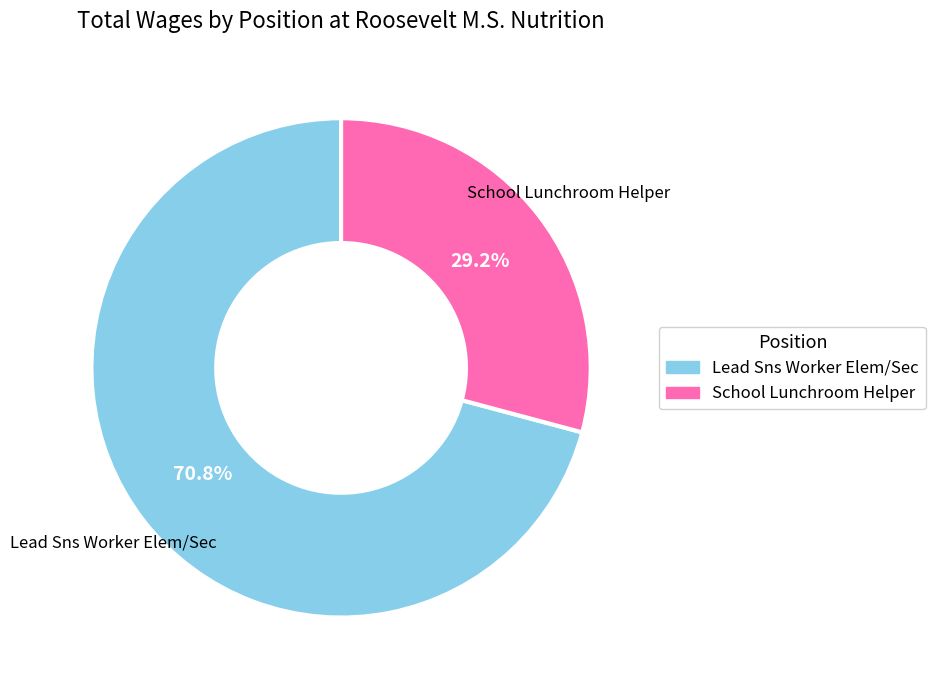

The Lead Sns Worker Elem/Sec slice represents 80% of the pie. True or false?

False